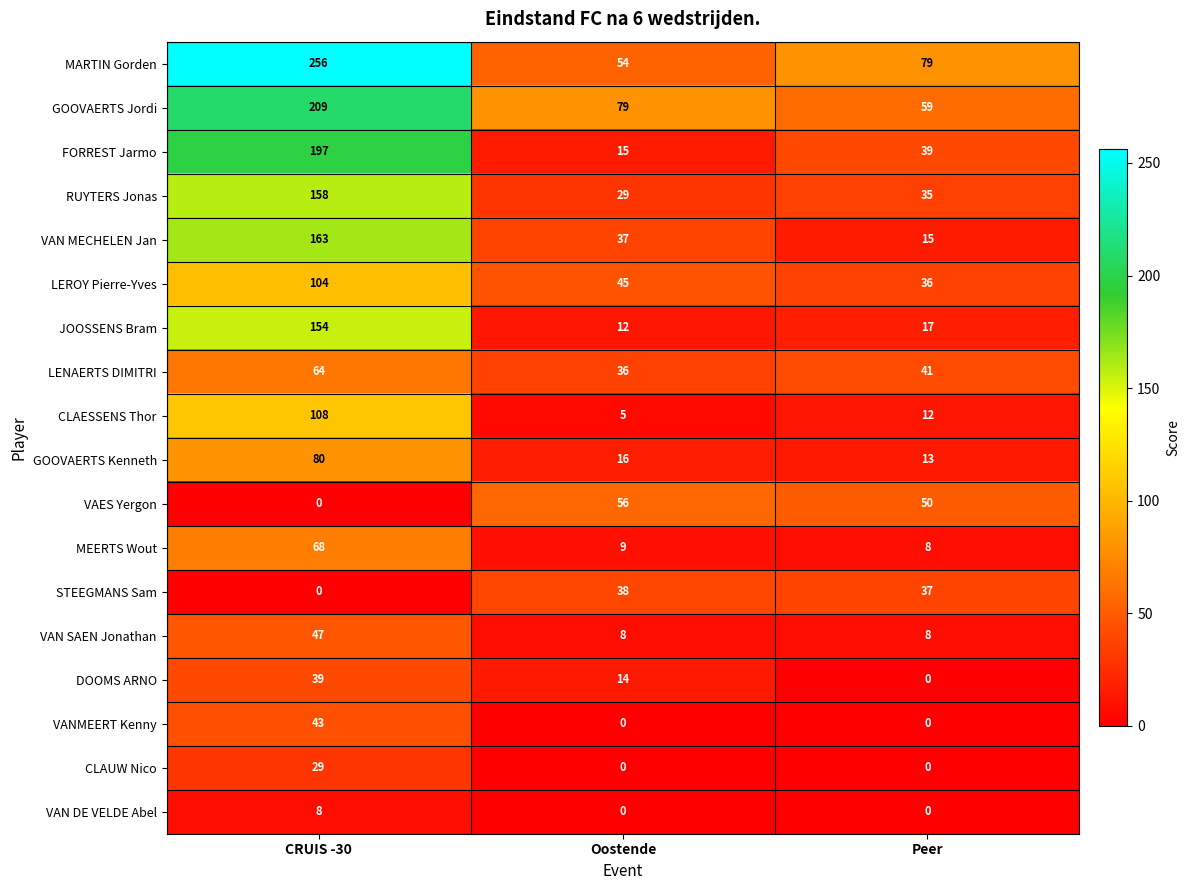

What is the lowest value of the VAN SAEN Jonathan series?

8